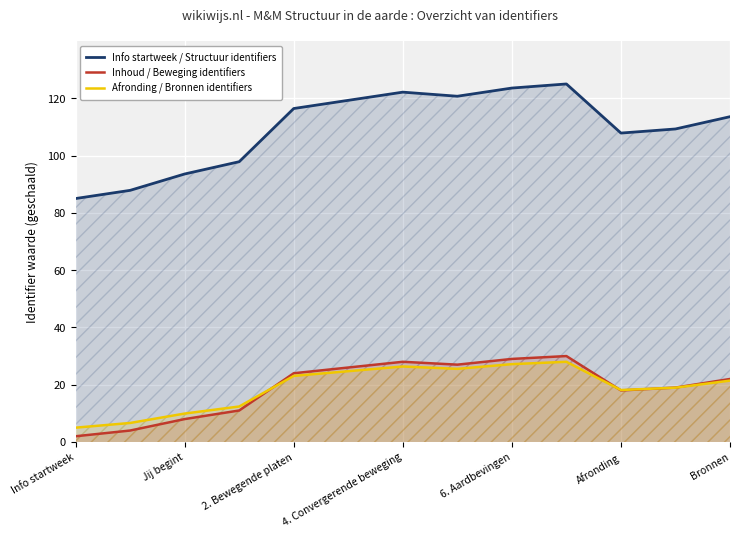

How many times do Afronding / Bronnen identifiers and Inhoud / Beweging identifiers cross each other?

3